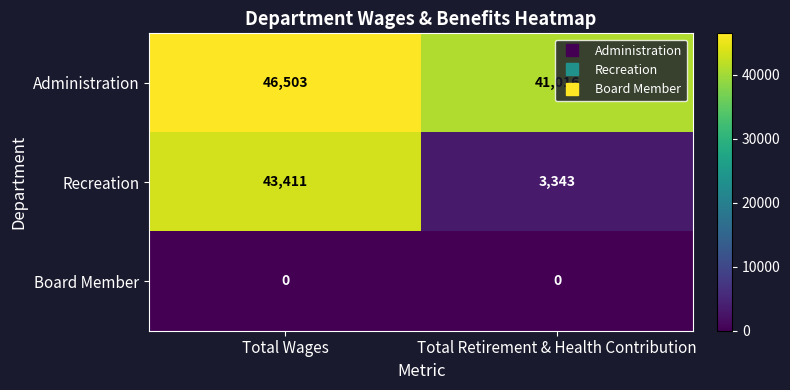

What is the spread (max minus min) of values at Total Retirement & Health Contribution?

41016